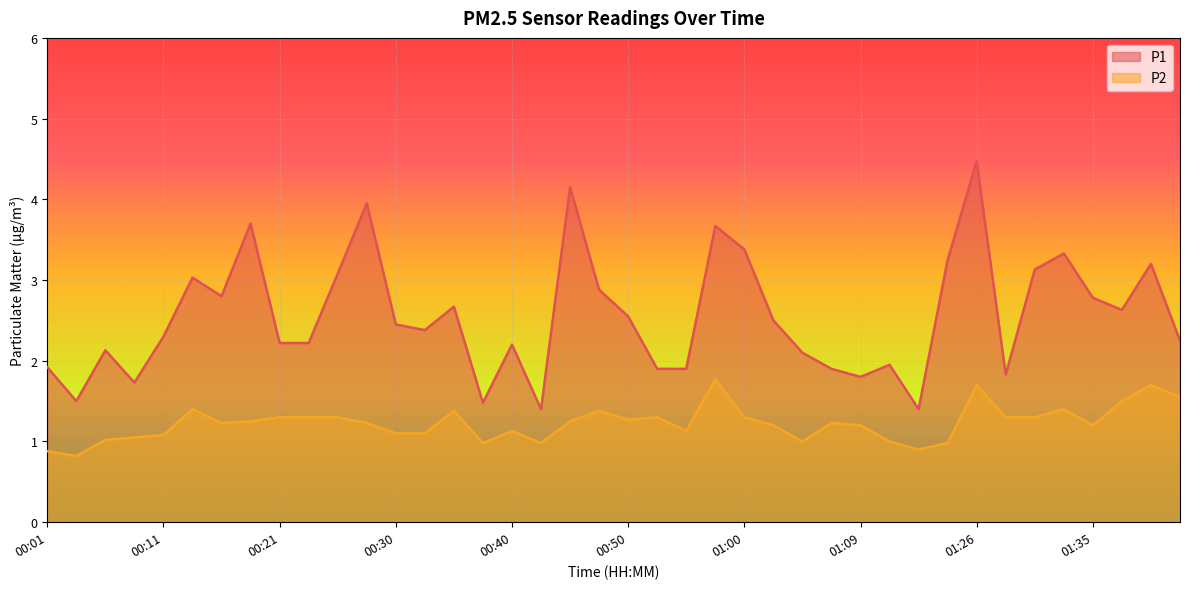

True or false: P1 and P2 cross at least once.

False